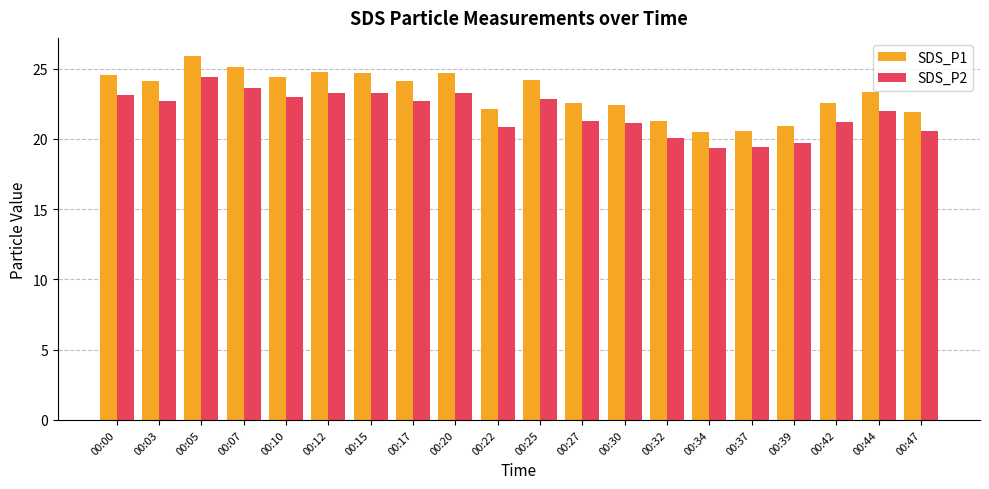

What is the value of the SDS_P2 bar at the 10th from the left?

20.8